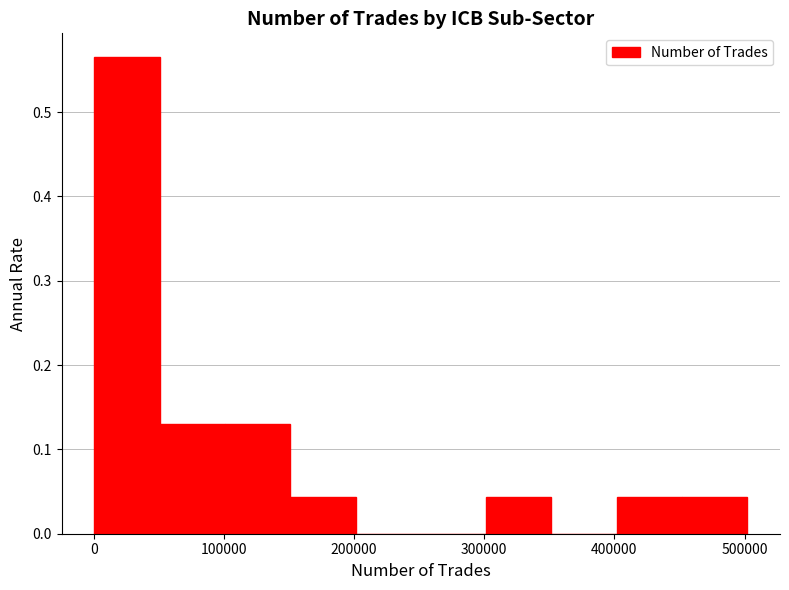

Reading left to right, list every bar in this chart as the range it spans on the x-axis followed by its height. Neither the bar edges nor the heights are printed on the chart, so give them approximately, as read against the axes.

0 to 50000: 0.57
50000 to 100000: 0.13
100000 to 150000: 0.13
150000 to 200000: 0.04
200000 to 250000: 0
250000 to 300000: 0
300000 to 350000: 0.04
350000 to 400000: 0
400000 to 450000: 0.04
450000 to 500000: 0.04